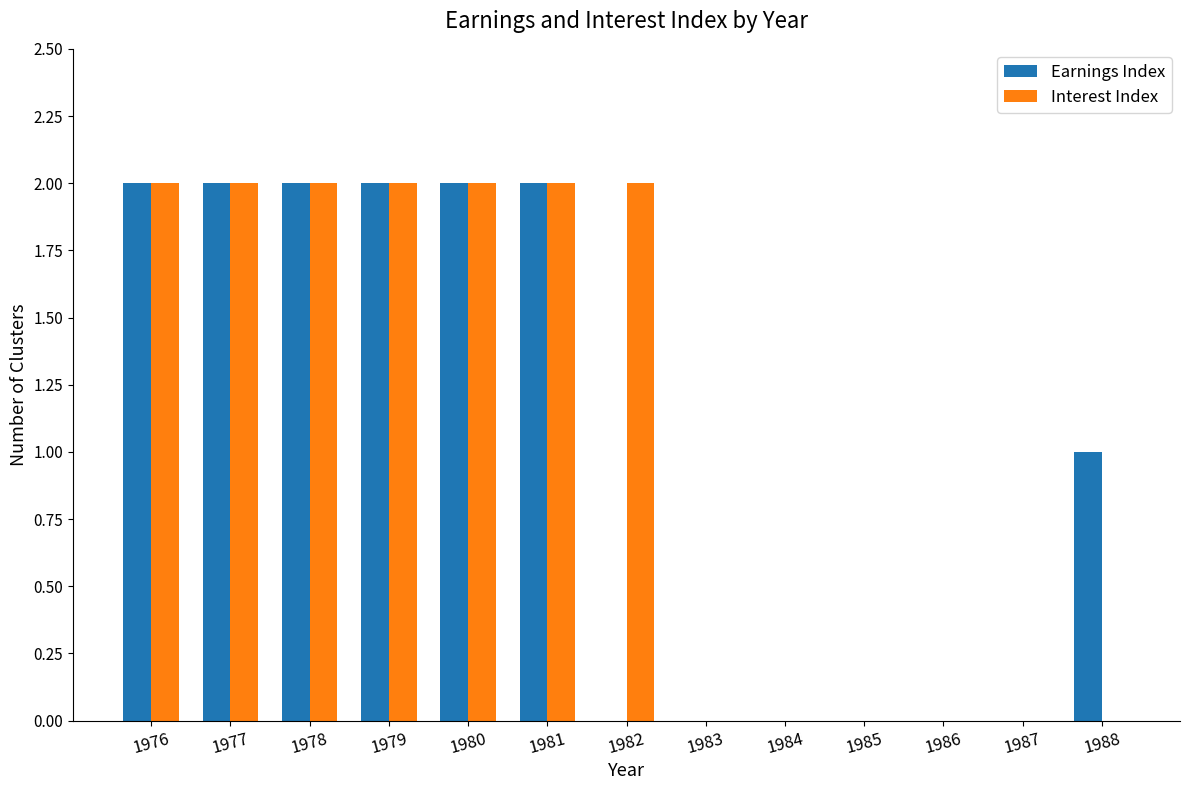

Is it true that Earnings Index equals 3 at 1977?

False